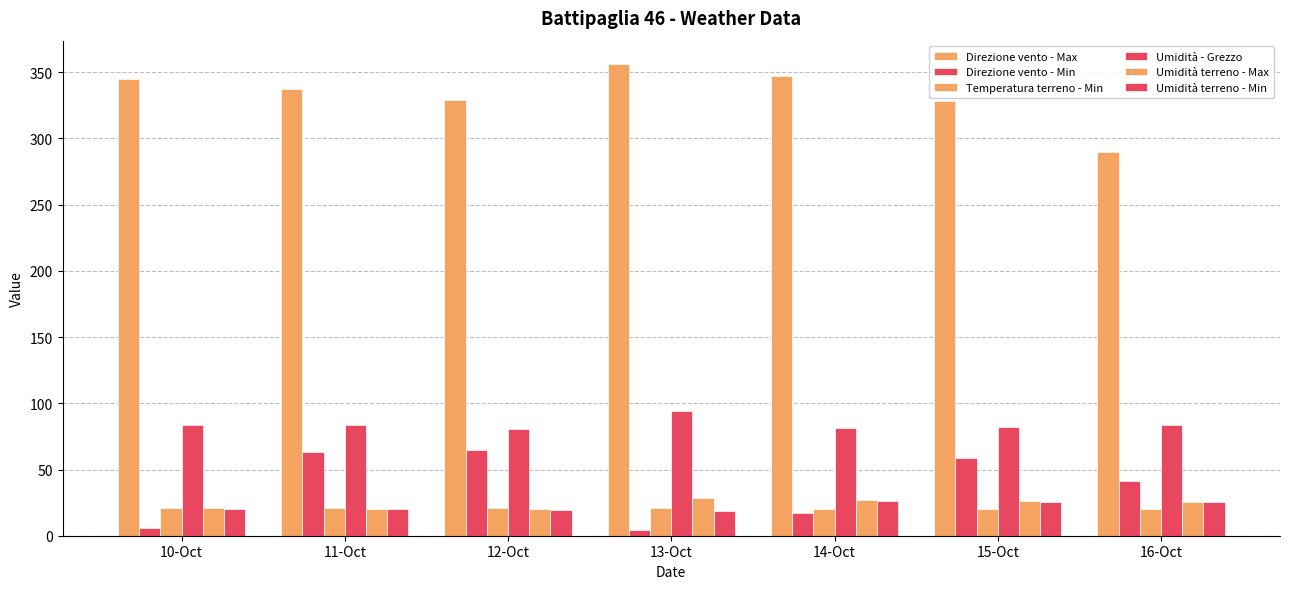

What is the value of the Umidità - Grezzo bar at the 6th from the left?

82.3